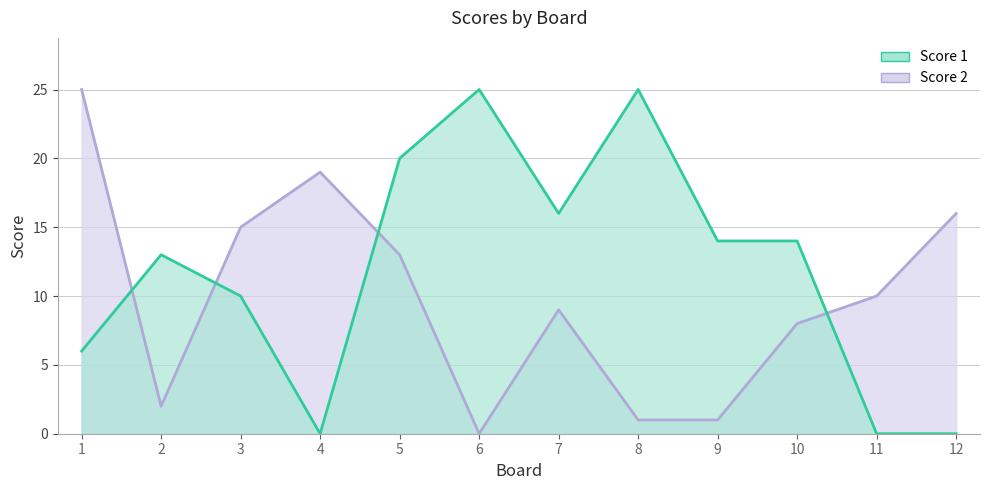

How many series are shown in this chart?

2